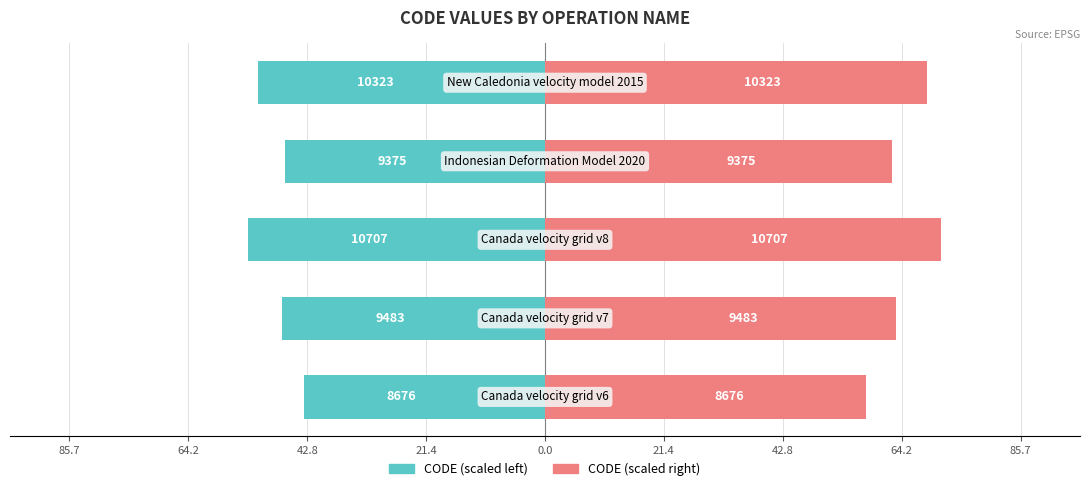

What is the sum of all CODE (scaled left) values?

-242.8